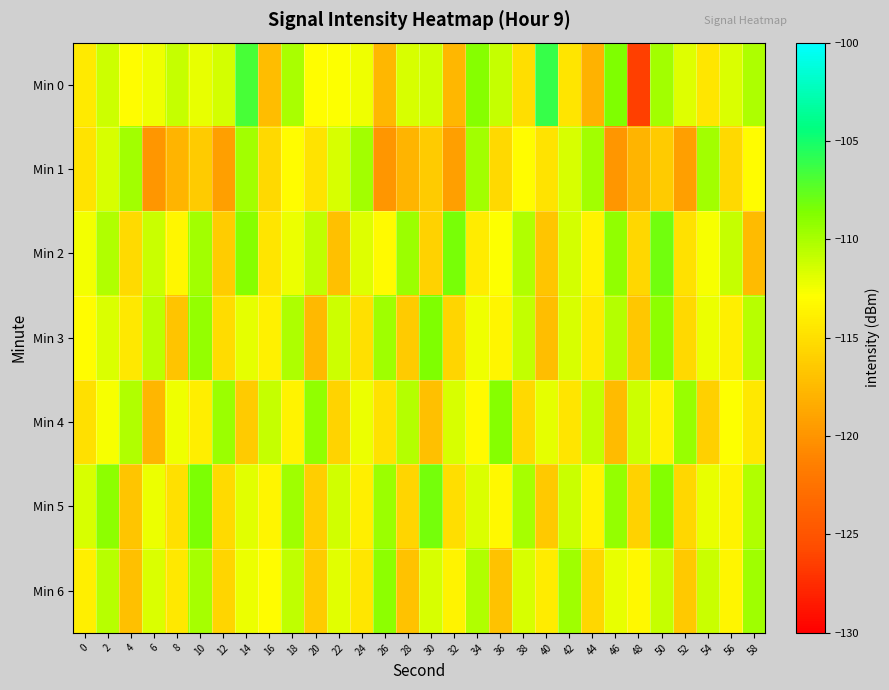

Reading left to right, list all the values displayed in this chart.

Min 0: 0=-114.3	2=-111.2	4=-113.0	6=-112.4	8=-111.0	10=-112.1	12=-111.5	14=-106.8	16=-117.3	18=-110.0	20=-113.0	22=-112.8	24=-112.3	26=-117.6	28=-111.6	30=-111.4	32=-117.6	34=-108.9	36=-111.0	38=-115.1	40=-106.2	42=-114.6	44=-118.0	46=-108.6	48=-126.4	50=-109.8	52=-111.8	54=-114.5	56=-111.6	58=-110.1
Min 1: 0=-114.7	2=-111.6	4=-109.8	6=-119.9	8=-117.8	10=-116.3	12=-119.3	14=-109.8	16=-115.4	18=-113.1	20=-114.7	22=-111.6	24=-109.8	26=-119.9	28=-117.8	30=-116.3	32=-119.3	34=-109.8	36=-115.4	38=-113.1	40=-114.7	42=-111.6	44=-109.8	46=-119.9	48=-117.8	50=-116.3	52=-119.3	54=-109.8	56=-115.4	58=-113.1
Min 2: 0=-112.5	2=-110.2	4=-115.3	6=-111.1	8=-113.4	10=-109.8	12=-116.2	14=-108.9	16=-114.6	18=-112.3	20=-110.7	22=-117.1	24=-111.8	26=-113.2	28=-109.5	30=-115.9	32=-108.4	34=-114.1	36=-112.8	38=-110.3	40=-116.7	42=-111.4	44=-113.6	46=-109.2	48=-115.5	50=-108.1	52=-114.8	54=-112.6	56=-110.9	58=-117.4
Min 3: 0=-113.1	2=-111.7	4=-114.4	6=-110.6	8=-116.8	10=-109.3	12=-115.2	14=-112.0	16=-113.8	18=-110.1	20=-117.5	22=-111.2	24=-114.9	26=-109.7	28=-116.3	30=-108.6	32=-115.7	34=-112.4	36=-113.5	38=-110.8	40=-117.2	42=-111.6	44=-114.2	46=-110.4	48=-116.6	50=-109.1	52=-115.4	54=-112.2	56=-113.9	58=-110.5
Min 4: 0=-115.0	2=-112.6	4=-110.2	6=-117.8	8=-112.4	10=-114.0	12=-109.6	14=-116.4	16=-111.0	18=-113.6	20=-109.2	22=-115.8	24=-112.2	26=-114.8	28=-110.4	30=-117.0	32=-111.6	34=-113.2	36=-108.8	38=-115.4	40=-112.0	42=-114.6	44=-110.8	46=-117.4	48=-111.2	50=-113.8	52=-109.4	54=-116.0	56=-112.8	58=-114.4
Min 5: 0=-111.5	2=-109.1	4=-116.7	6=-112.3	8=-114.9	10=-108.5	12=-115.3	14=-111.9	16=-113.5	18=-109.7	20=-116.1	22=-111.3	24=-113.9	26=-109.5	28=-115.7	30=-108.3	32=-115.1	34=-111.7	36=-113.3	38=-109.9	40=-116.5	42=-111.1	44=-113.7	46=-109.3	48=-115.9	50=-108.7	52=-115.5	54=-112.1	56=-113.7	58=-110.3
Min 6: 0=-113.9	2=-110.5	4=-117.1	6=-111.7	8=-114.3	10=-109.9	12=-115.7	14=-112.3	16=-113.1	18=-110.7	20=-116.3	22=-111.9	24=-114.5	26=-109.1	28=-116.9	30=-111.5	32=-113.7	34=-110.3	36=-116.9	38=-111.5	40=-114.1	42=-109.7	44=-115.5	46=-112.1	48=-113.3	50=-110.9	52=-116.5	54=-111.1	56=-113.5	58=-109.7